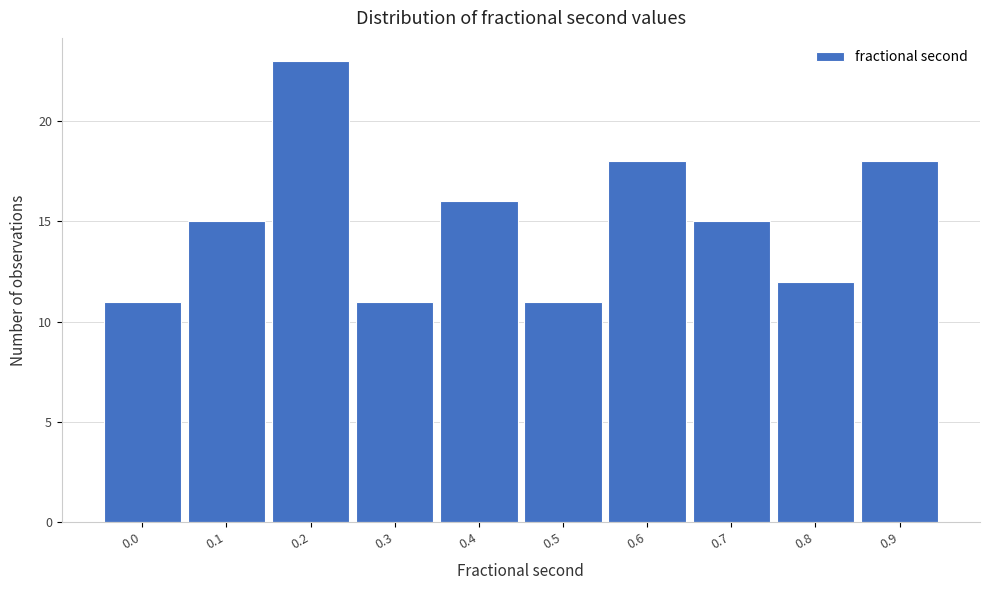

Reading left to right, transcribe all the data shown in this chart.

11	15	23	11	16	11	18	15	12	18